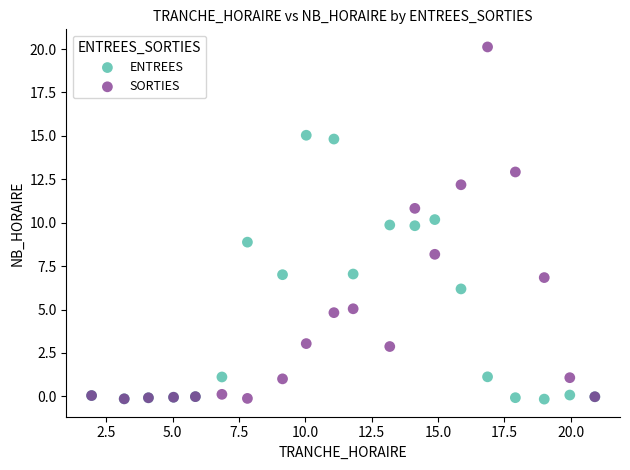

What are all the series names shown in the legend?

ENTREES, SORTIES